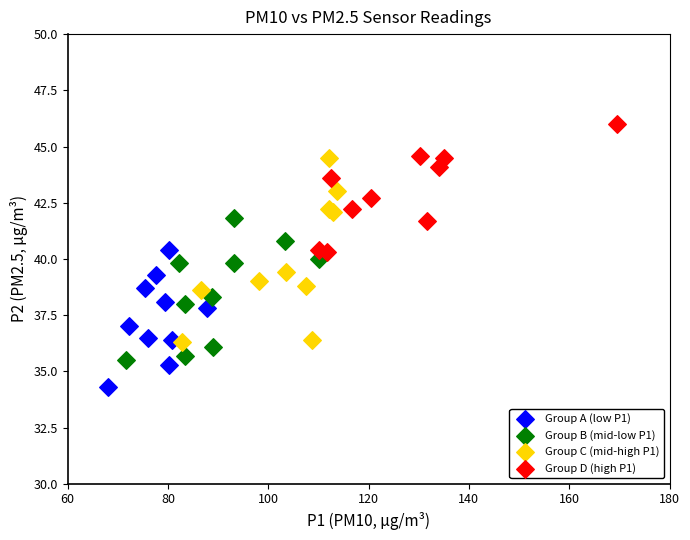

Which series has the widest spread of Y values?

Group C (mid-high P1)